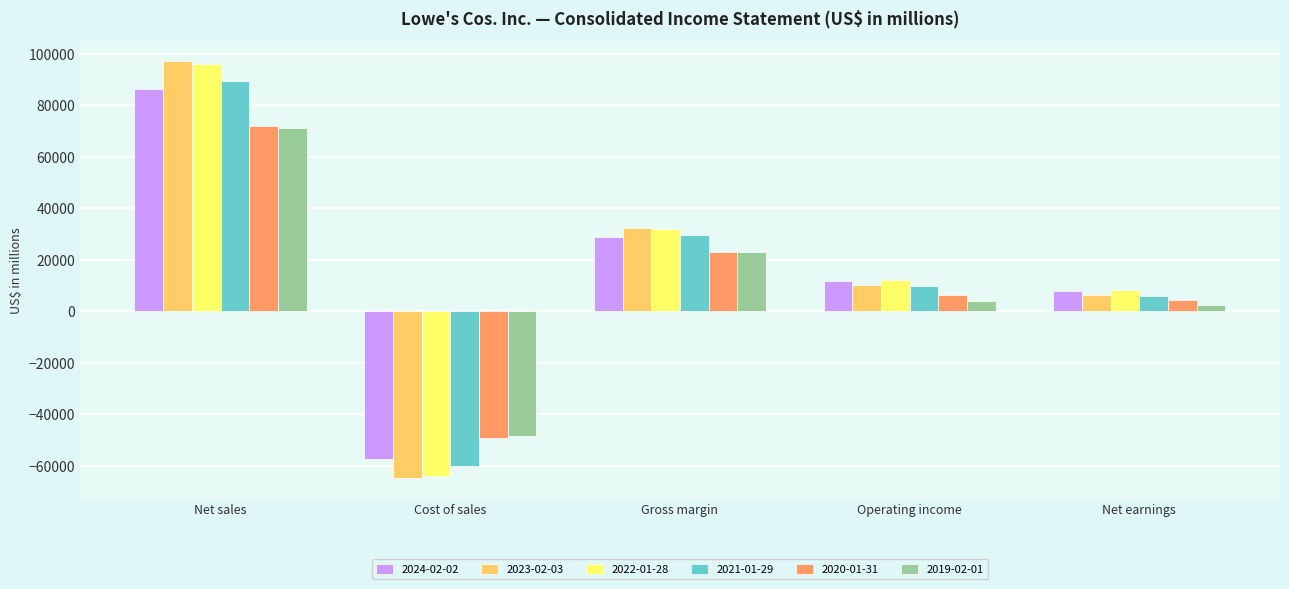

Does the chart contain stacked bars?

No